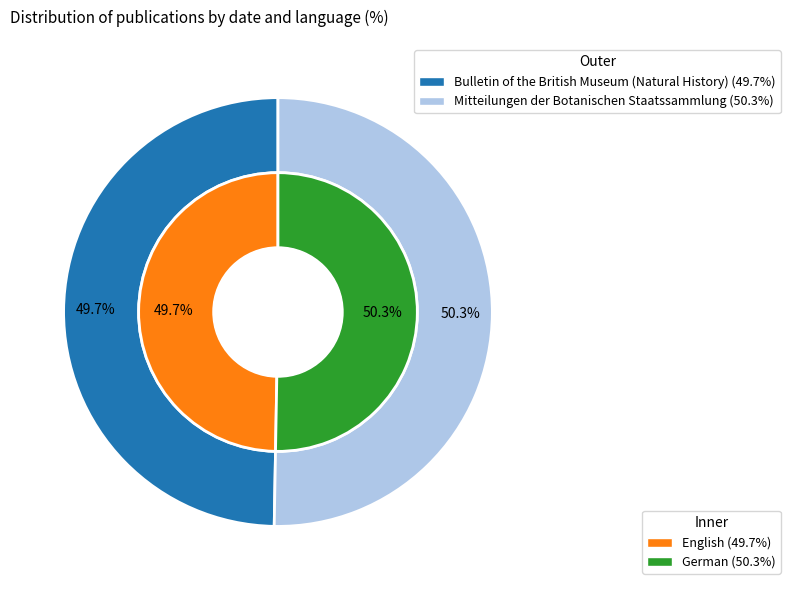

Combined, do Bulletin of the British Museum (Natural History) and Mitteilungen der Botanischen Staatssammlung account for over 50%?

Yes